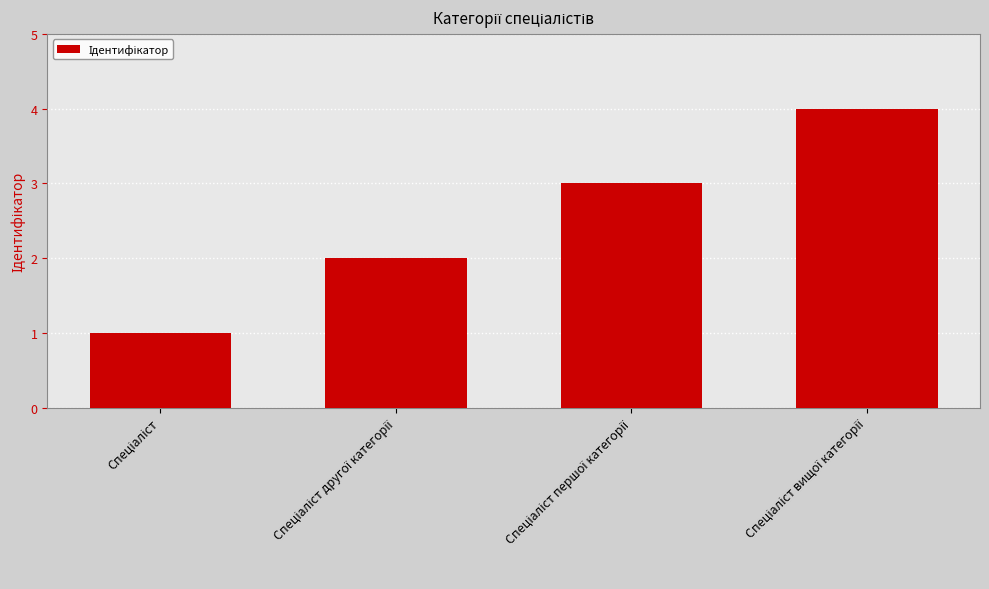

Reading left to right, transcribe all the data shown in this chart.

1	2	3	4